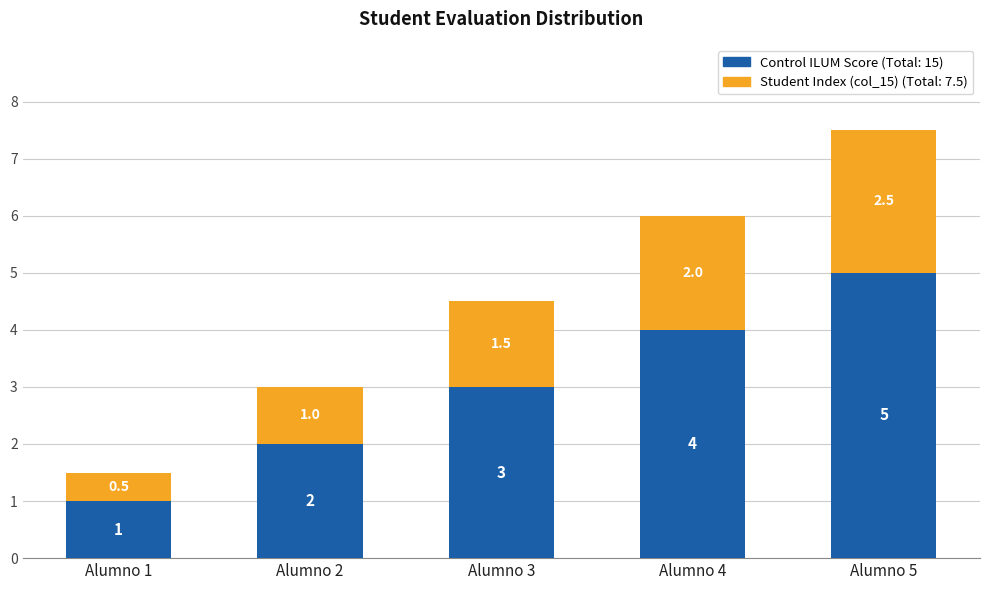

At which category is the sum across all series the highest?

Alumno 5